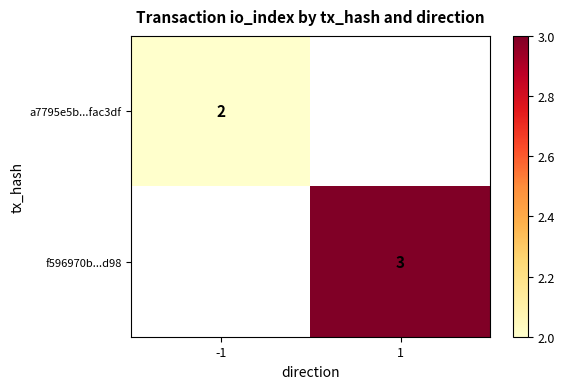

Is it true that a7795e5b...fac3df equals 3.0 at -1?

False